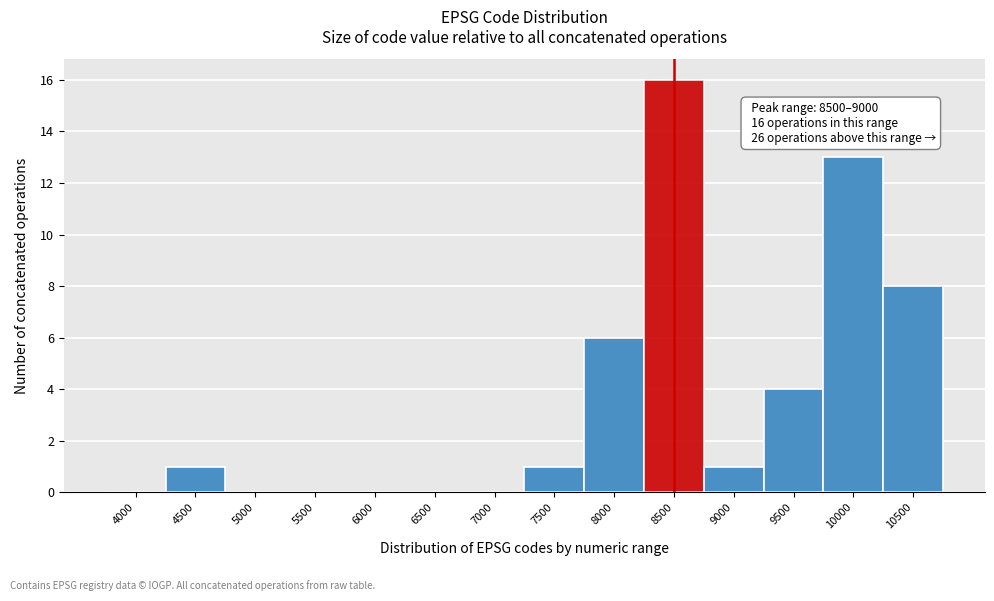

Reading left to right, transcribe all the data shown in this chart.

4000=0	4500=1	5000=0	5500=0	6000=0	6500=0	7000=0	7500=1	8000=6	8500=16	9000=1	9500=4	10000=13	10500=8